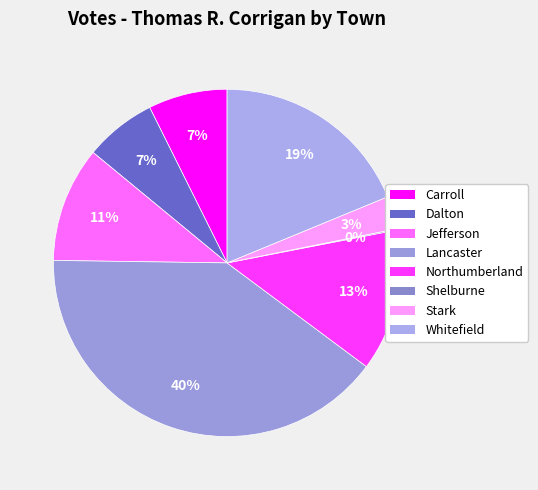

Is it true that Jefferson is 11% of the pie?

True